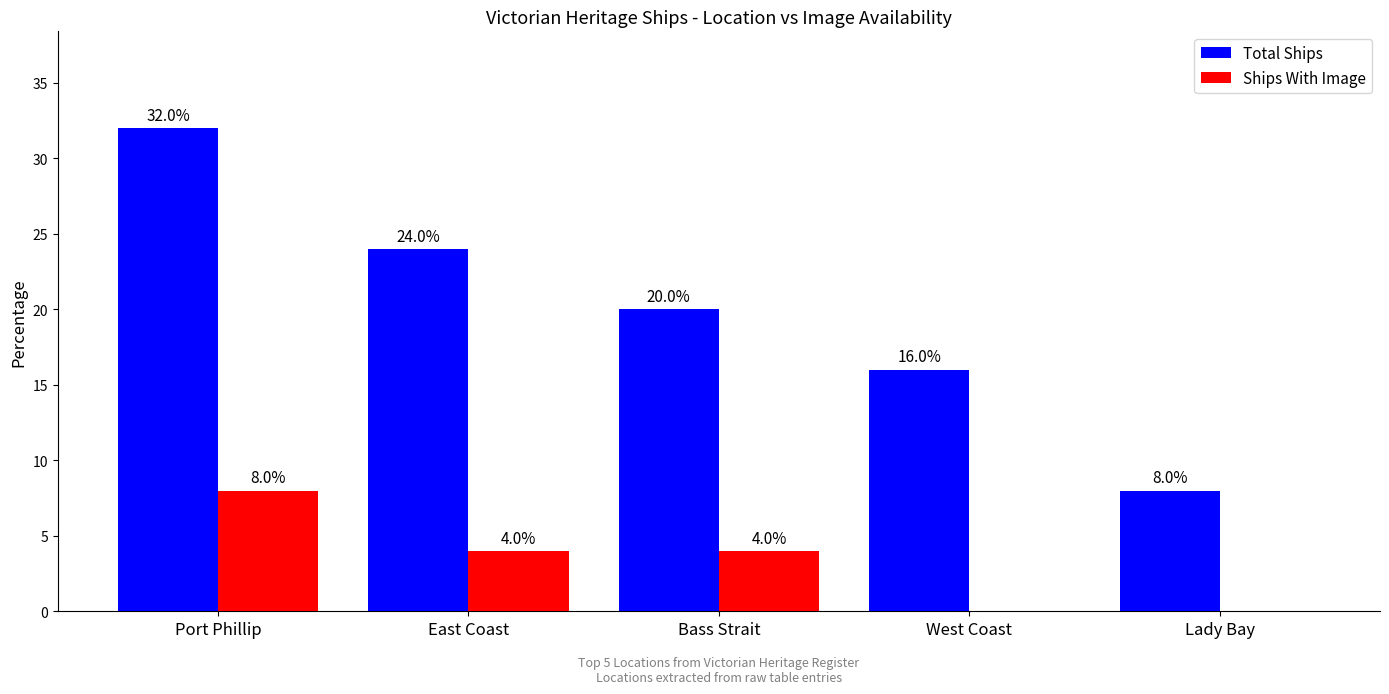

What is the highest value of the Ships With Image series?

8